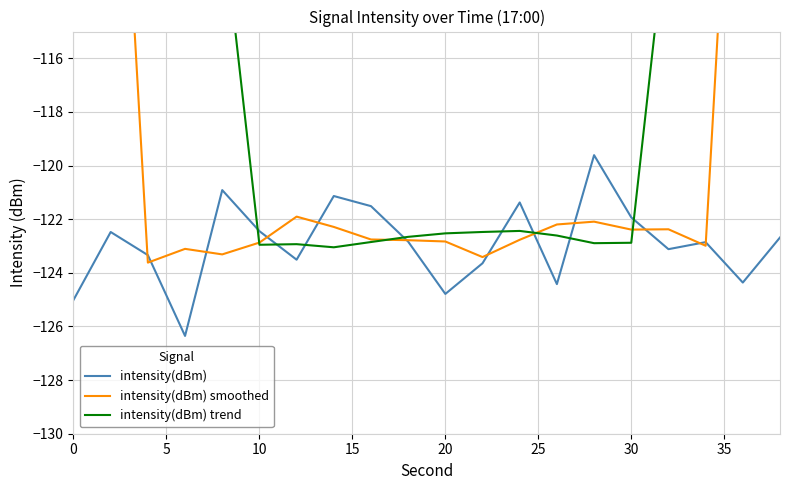

Is it true that intensity(dBm) equals -125.0 at 0?

True